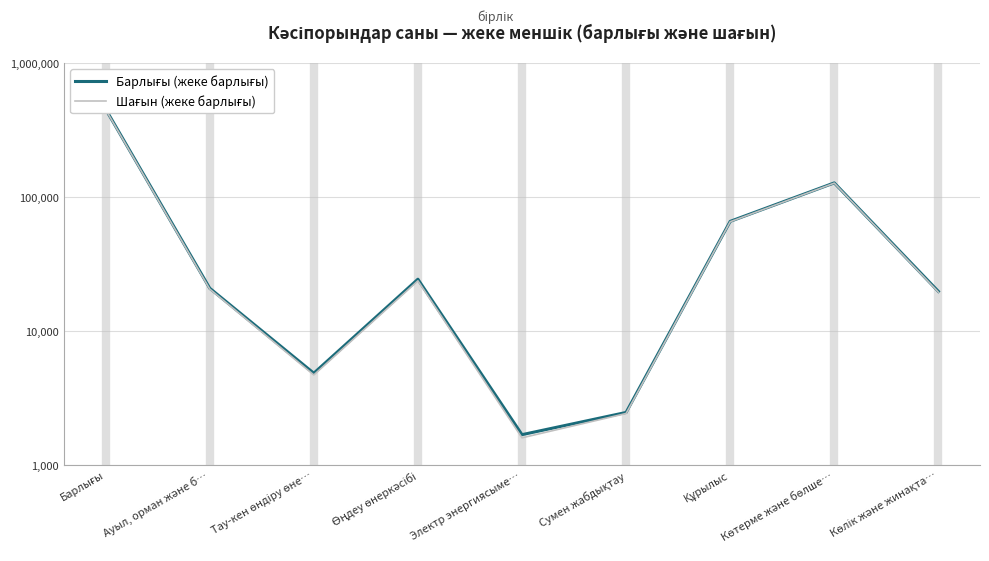

True or false: Шағын (жеке барлығы) and Барлығы (жеке барлығы) cross at least once.

False